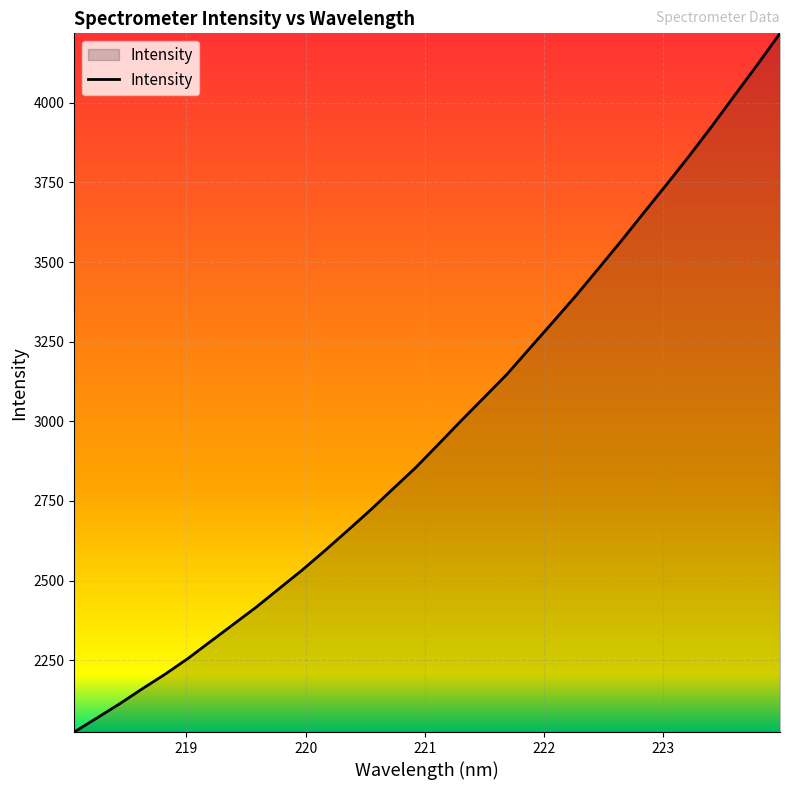

What is the minimum value shown in the chart?

2024.5